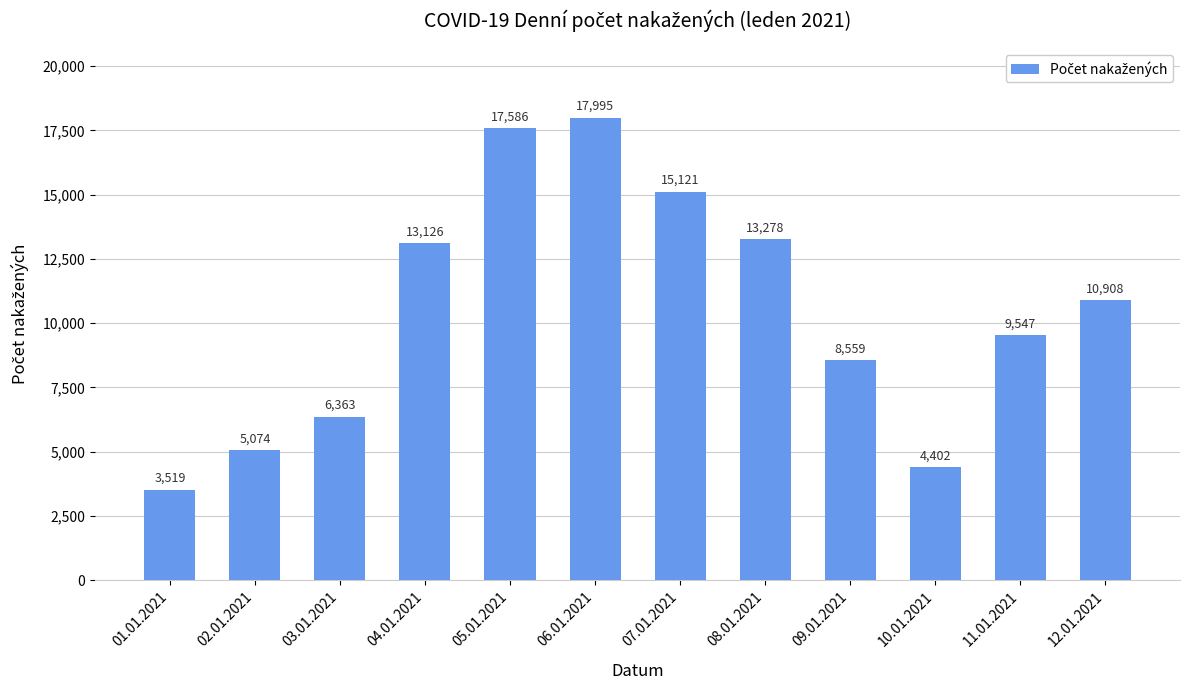

How many bars are there in total?

12